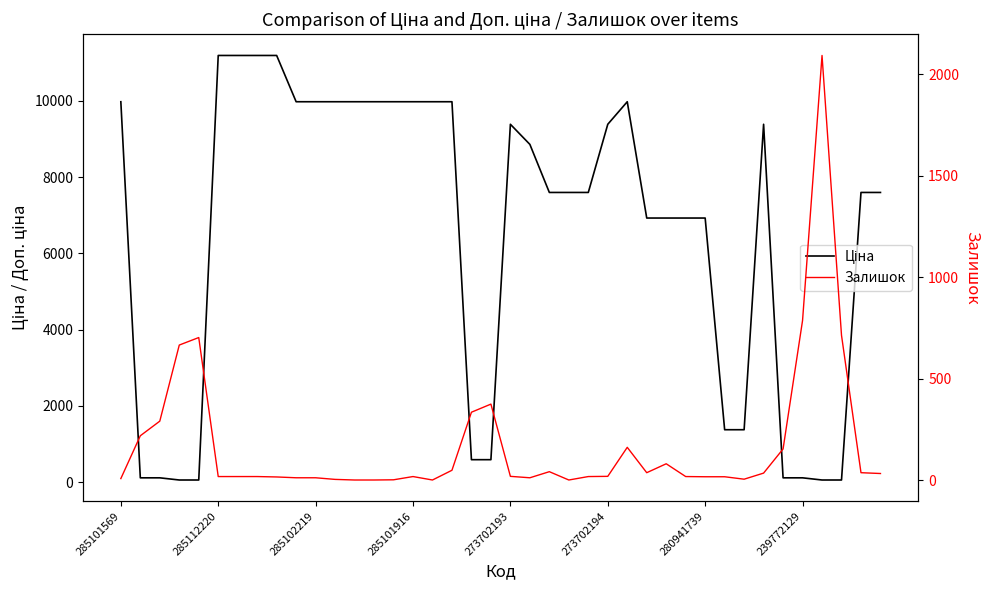

How many series are shown in this chart?

2